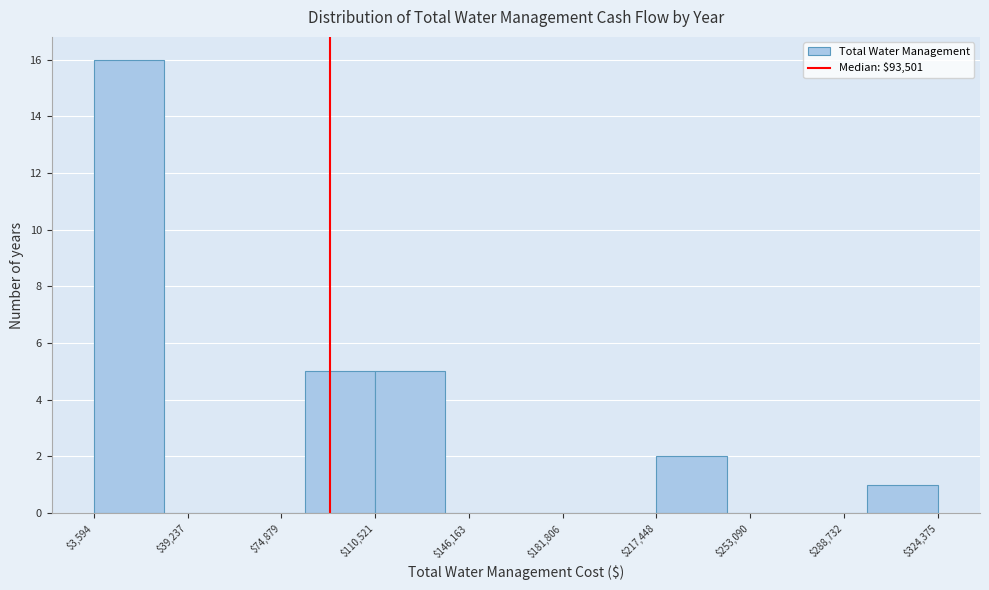

Over which range of the x-axis is the bar tallest?

5000 to 30000